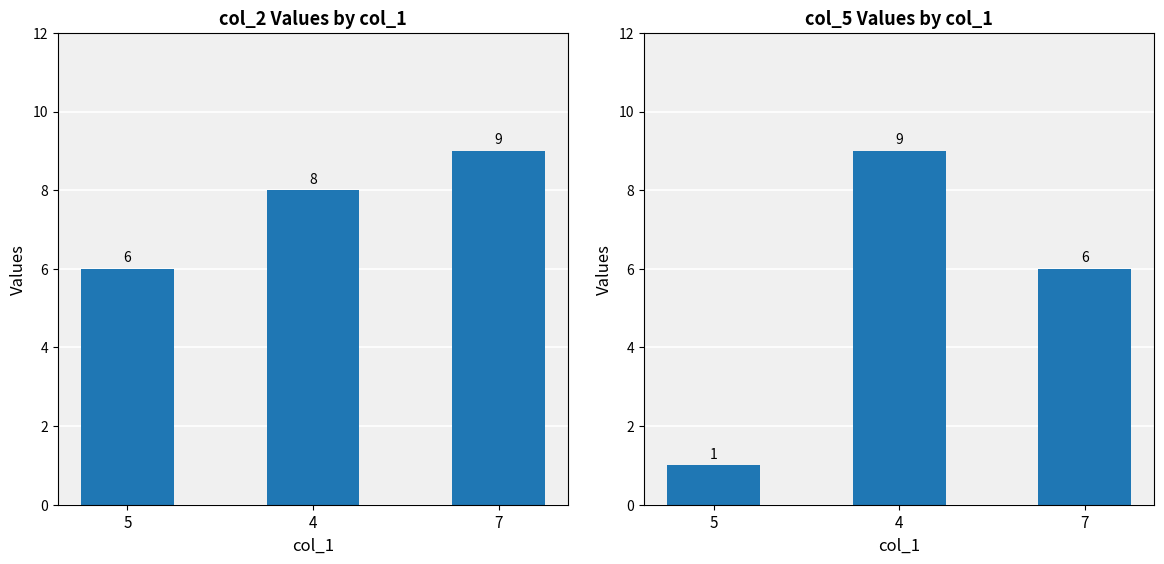

How many data points in col_5 are above 6?

1